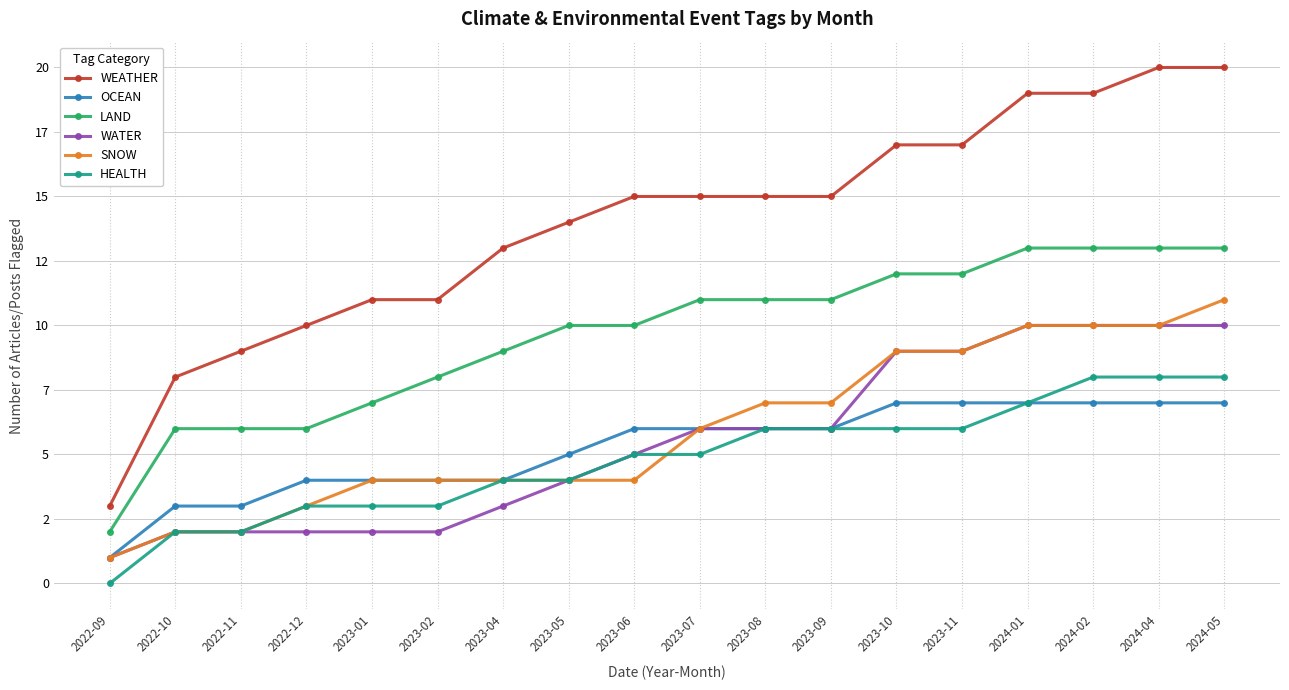

True or false: SNOW and HEALTH cross at least once.

True